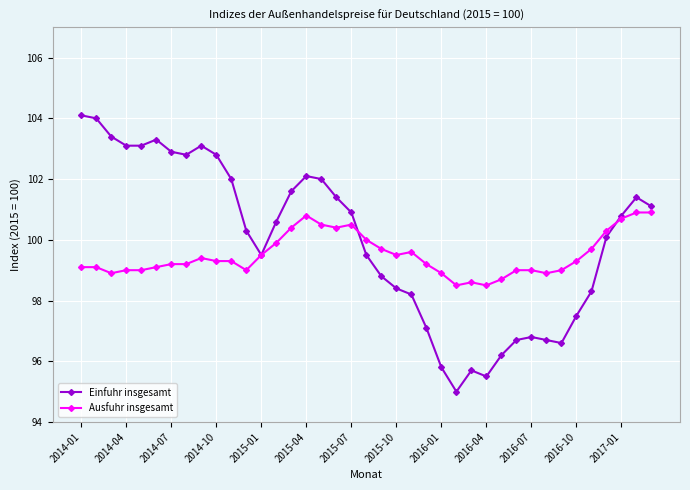

What is the difference between the maximum and minimum values in the Einfuhr insgesamt series?

9.1